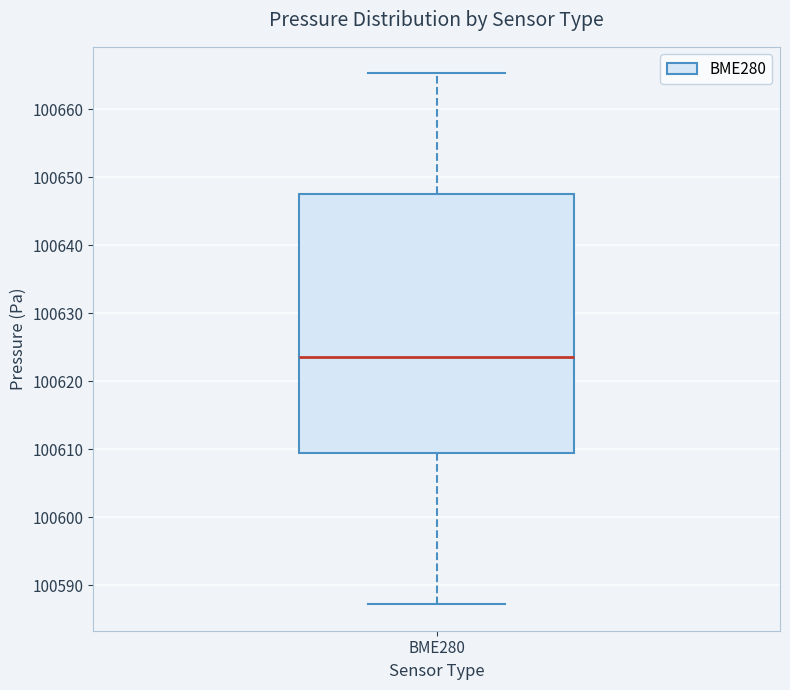

Where is the upper edge of the box for BME280 on the y-axis? The values are not printed on the chart, so give them approximately, as read against the axis.

100647